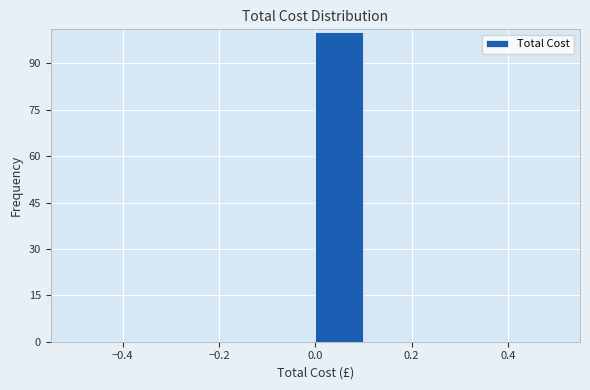

Which range on the x-axis has the tallest bar?

0.0 to 0.1